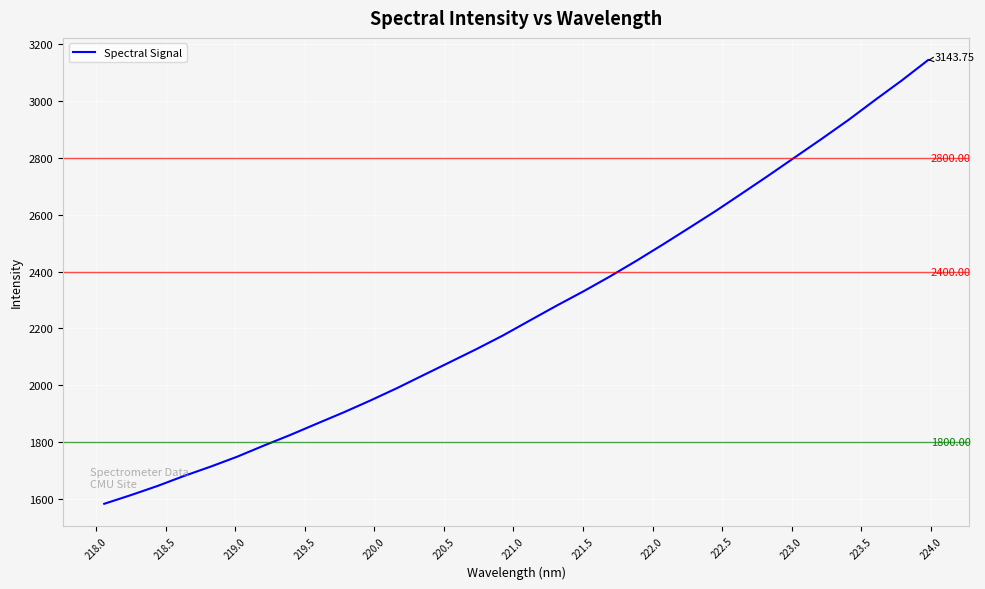

Does the chart have visible grid lines?

Yes